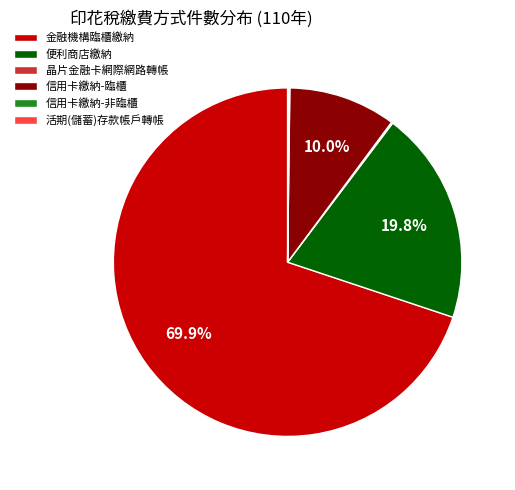

The 信用卡繳納-臨櫃 slice represents 16% of the pie. True or false?

False